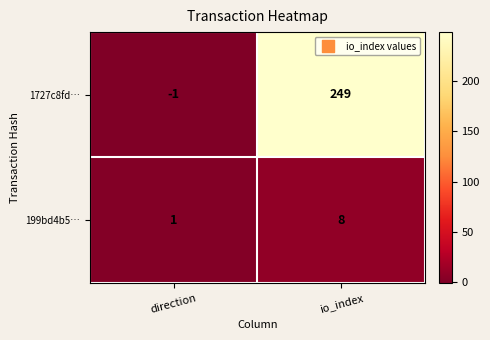

Reading left to right, transcribe all the data shown in this chart.

1727c8fd…: -1	249
199bd4b5…: 1	8